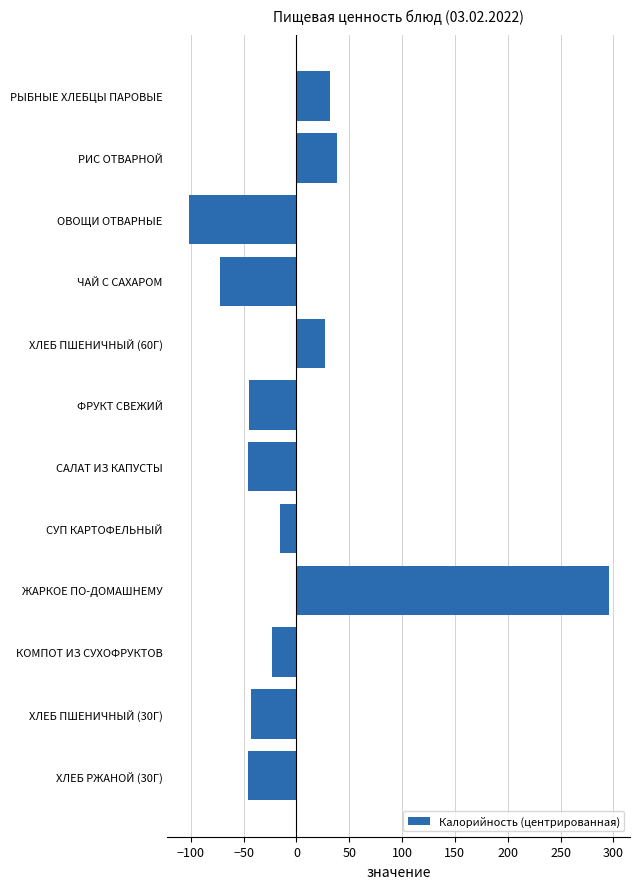

Does the chart contain any negative values?

Yes